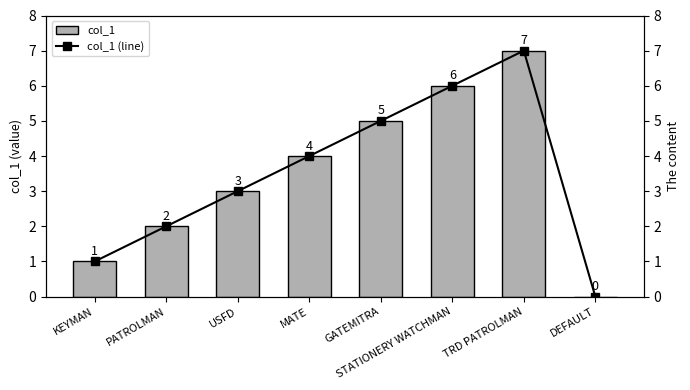

Which has a higher value, GATEMITRA or PATROLMAN?

GATEMITRA